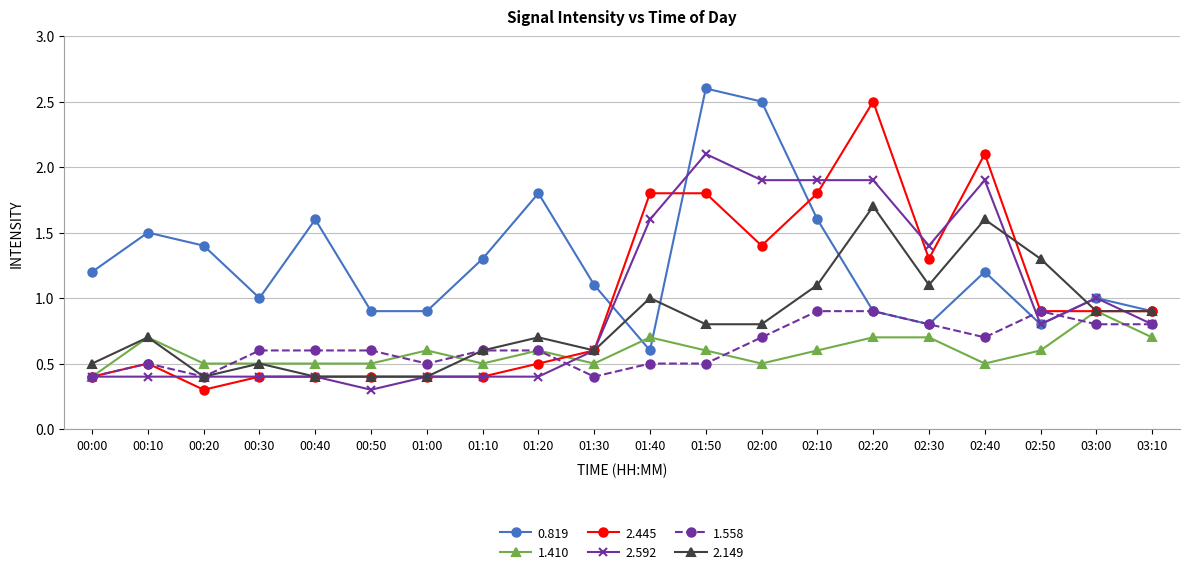

After their last crossing, which series has the higher values: 2.592 or 2.445?

2.445